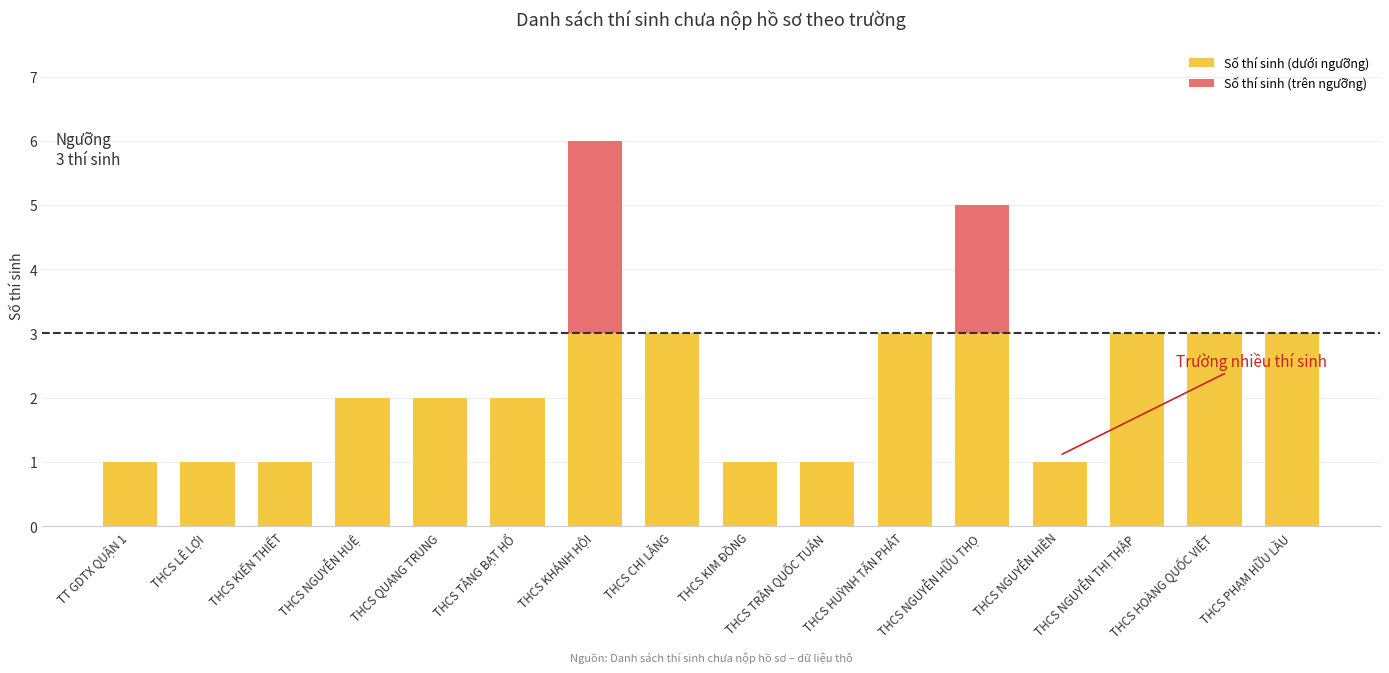

At which category is the sum across all series the highest?

THCS KHÁNH HỘI